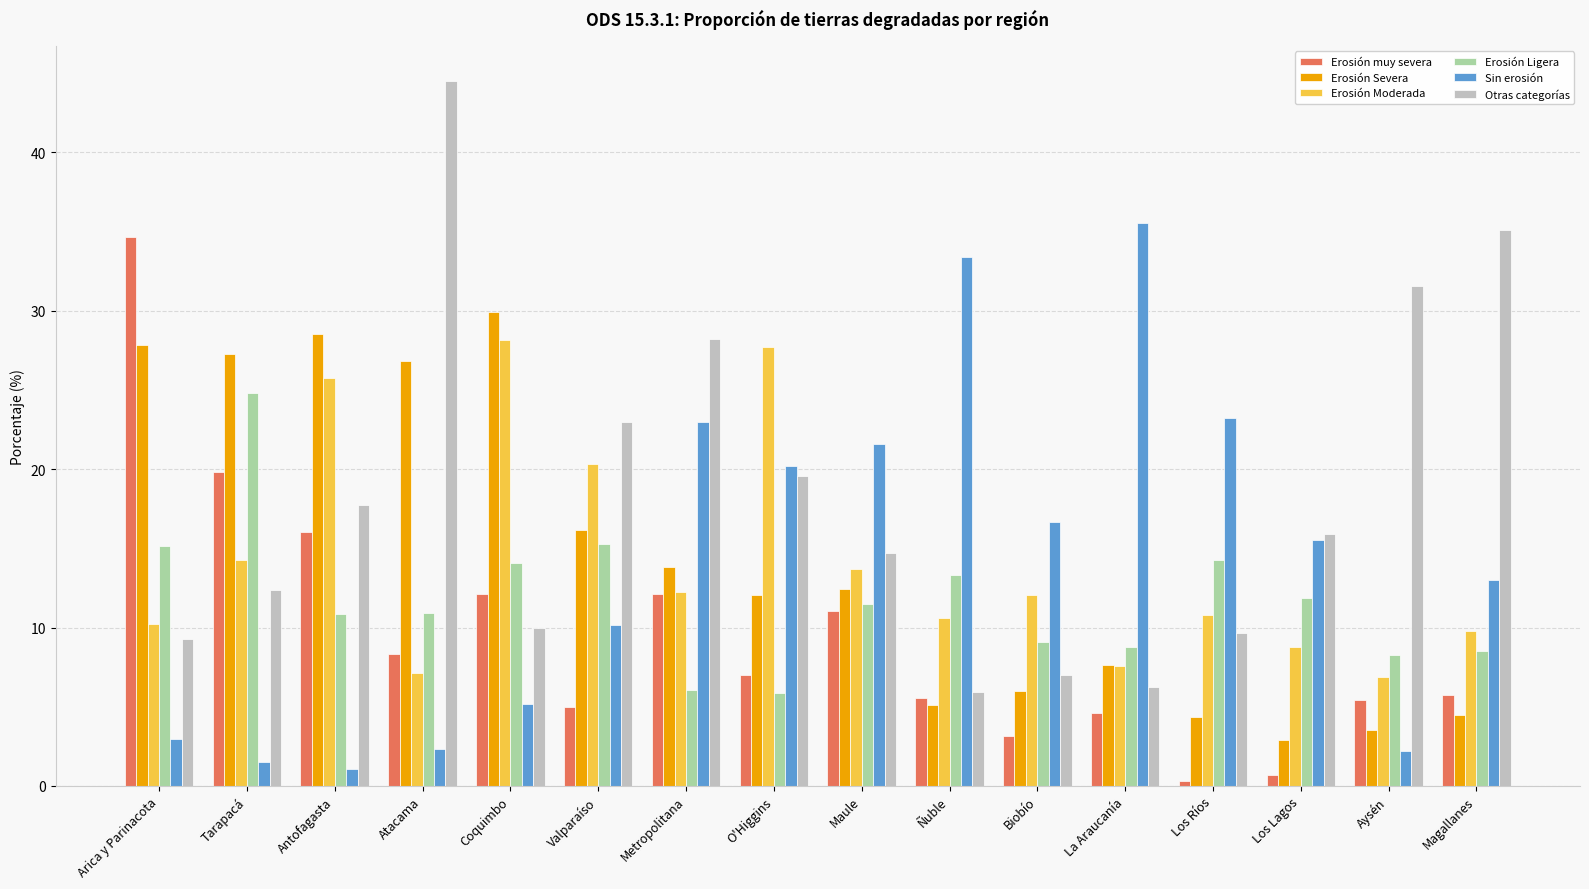

List the series in order of their peak value, highest first.

Otras categorías, Sin erosión, Erosión muy severa, Erosión Severa, Erosión Moderada, Erosión Ligera